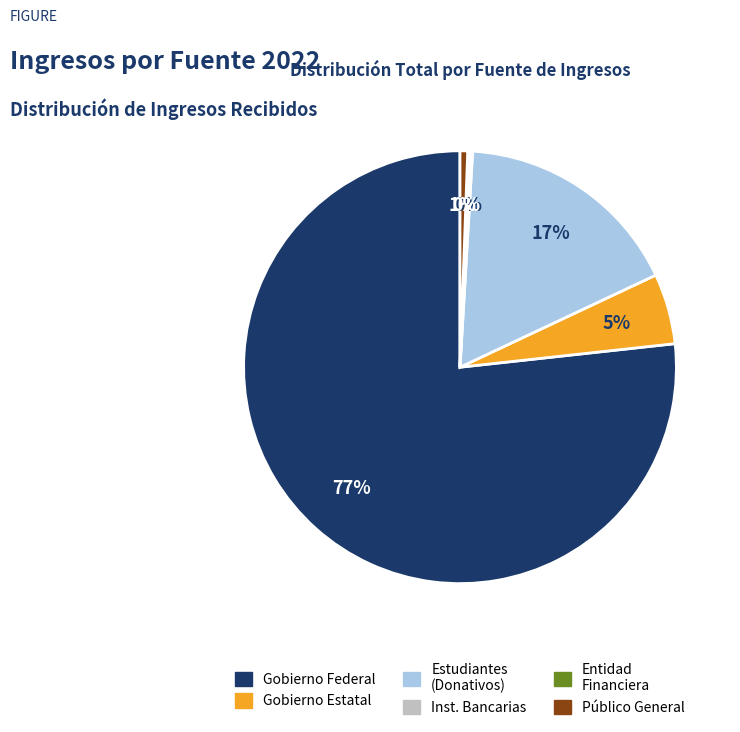

To the nearest percent, what is the average slice percentage?

17%